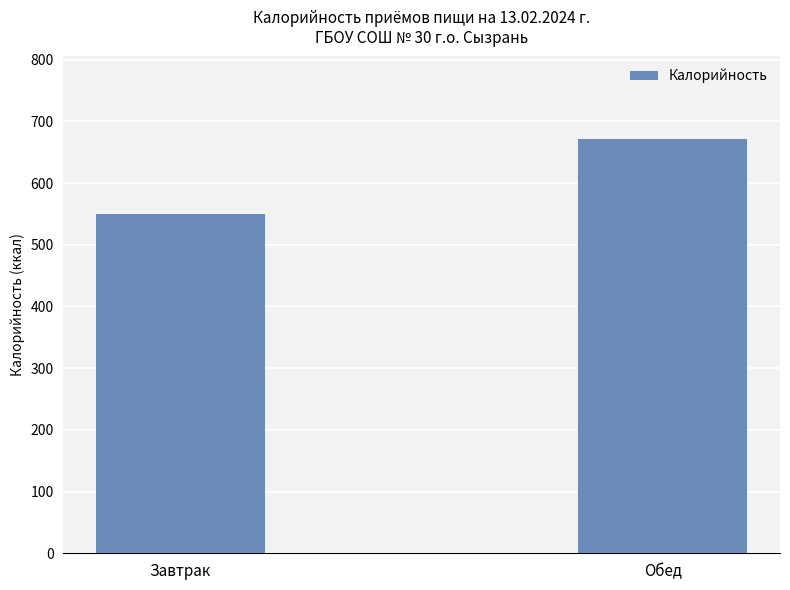

What is the smallest value displayed?

550